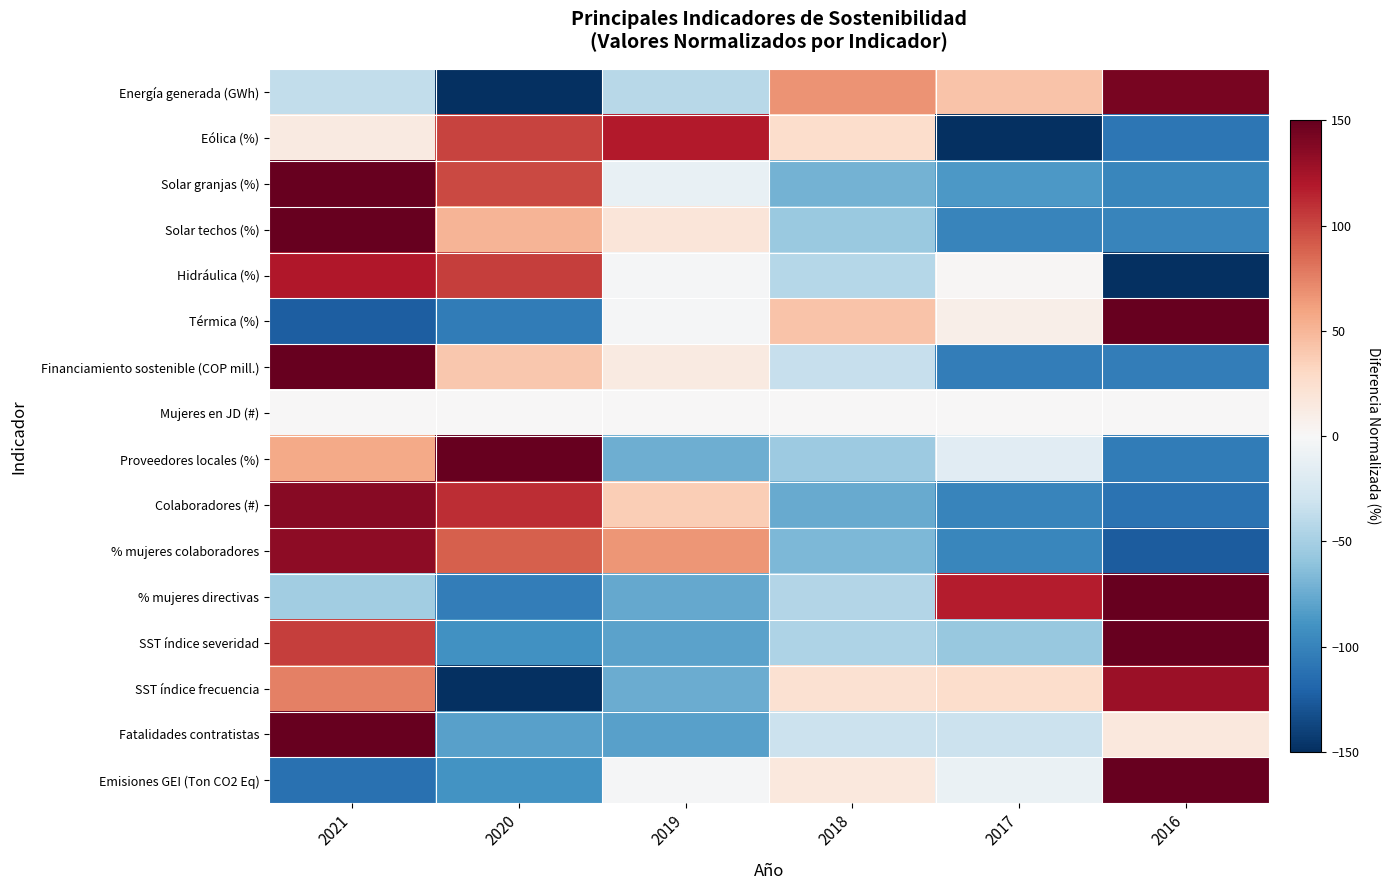

Reading left to right, what are all the values shown in this chart?

Energía generada (GWh): 2021=-36.4	2020=-174.1	2019=-42.0	2018=67.4	2017=43.0	2016=142.1
Eólica (%): 2021=13.2	2020=101.2	2019=118.8	2018=26.8	2017=-151.6	2016=-108.5
Solar granjas (%): 2021=167.5	2020=99.0	2019=-11.6	2018=-71.3	2017=-85.8	2016=-97.7
Solar techos (%): 2021=184.9	2020=51.0	2019=18.5	2018=-55.8	2017=-99.4	2016=-99.4
Hidráulica (%): 2021=120.3	2020=103.5	2019=-1.5	2018=-42.6	2017=2.0	2016=-181.6
Térmica (%): 2021=-123.5	2020=-104.7	2019=-1.8	2018=43.2	2017=8.3	2016=178.5
Financiamiento sostenible (COP mill.): 2021=187.7	2020=40.9	2019=14.0	2018=-34.2	2017=-104.2	2016=-104.2
Mujeres en JD (#): 2021=0.0	2020=0.0	2019=0.0	2018=0.0	2017=0.0	2016=0.0
Proveedores locales (%): 2021=56.5	2020=192.9	2019=-72.7	2018=-54.7	2017=-17.0	2016=-105.0
Colaboradores (#): 2021=136.9	2020=110.4	2019=37.4	2018=-75.6	2017=-99.0	2016=-110.2
% mujeres colaboradores: 2021=134.6	2020=89.1	2019=65.8	2018=-67.0	2017=-97.5	2016=-125.0
% mujeres directivas: 2021=-52.2	2020=-103.1	2019=-76.6	2018=-43.9	2017=117.7	2016=158.1
SST índice severidad: 2021=103.3	2020=-91.1	2019=-79.8	2018=-46.4	2017=-57.1	2016=171.0
SST índice frecuencia: 2021=75.1	2020=-176.9	2019=-74.6	2018=22.4	2017=26.2	2016=127.7
Fatalidades contratistas: 2021=210.9	2020=-81.1	2019=-81.1	2018=-32.4	2017=-32.4	2016=16.2
Emisiones GEI (Ton CO2 Eq): 2021=-112.0	2020=-90.0	2019=-1.3	2018=16.3	2017=-10.5	2016=197.5